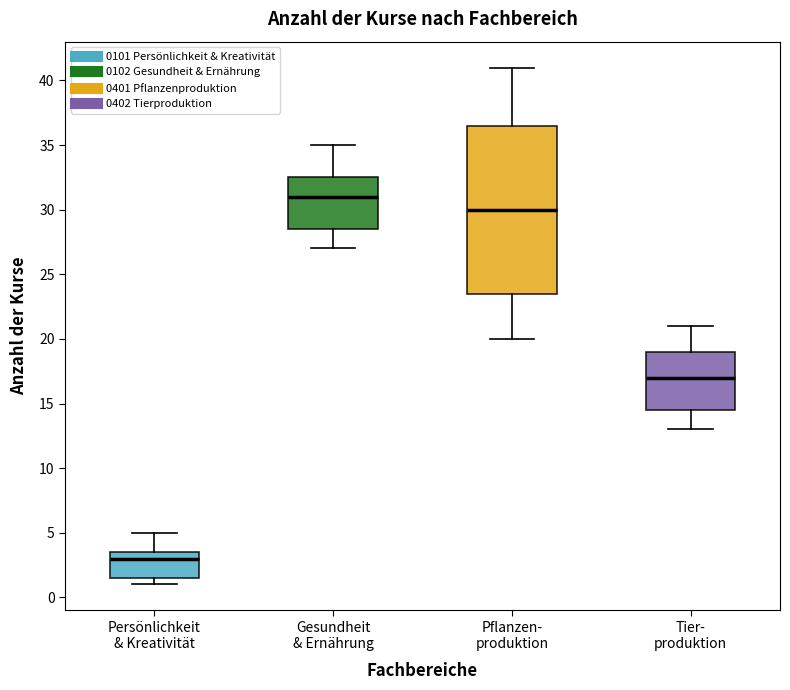

Reading left to right, transcribe this box plot: for each box, give where its median line is, the range the box spans, and where its two whiskers end, as read against the y-axis. The values are not printed on the chart, so give them approximately, as read against the axis.

Persönlichkeit & Kreativität: median 3.0, box 1.5 to 3.5, whiskers 1.0 to 5.0
Gesundheit & Ernährung: median 31.0, box 28.5 to 32.5, whiskers 27.0 to 35.0
Pflanzen- produktion: median 30.0, box 23.5 to 36.5, whiskers 20.0 to 41.0
Tier- produktion: median 17.0, box 14.5 to 19.0, whiskers 13.0 to 21.0